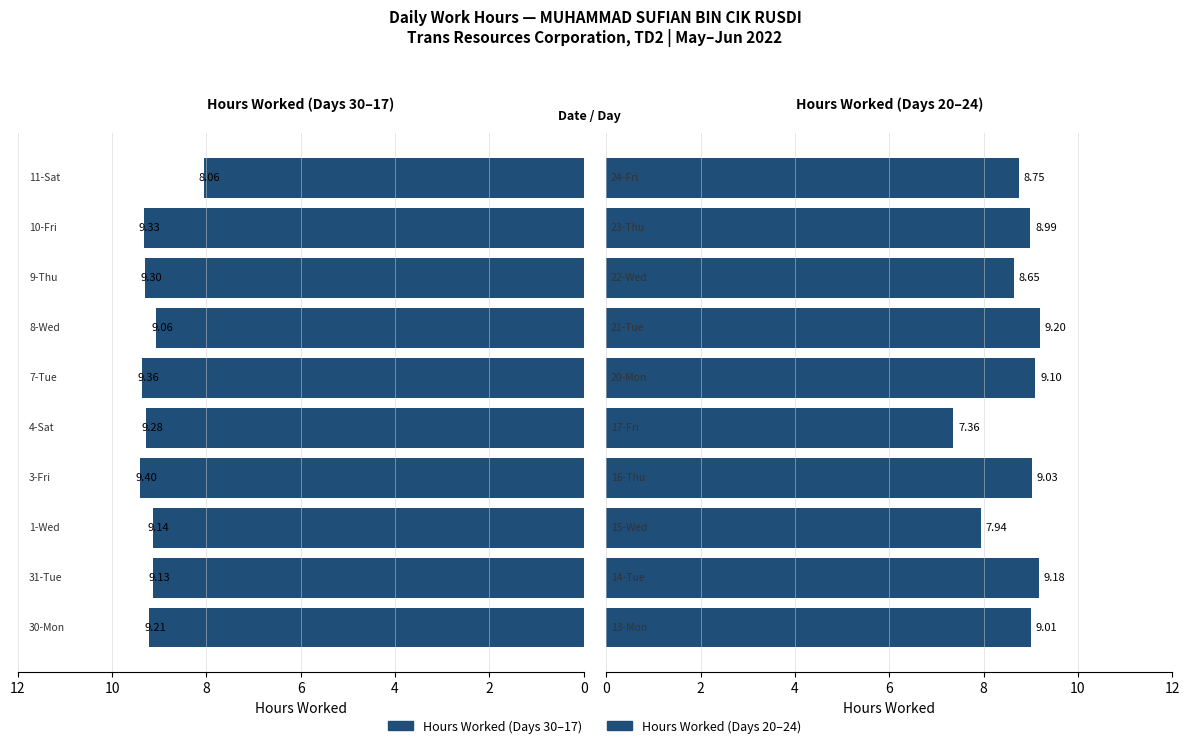

What is the value of the Hours Worked (first half) bar at the 1st from the left?

9.2